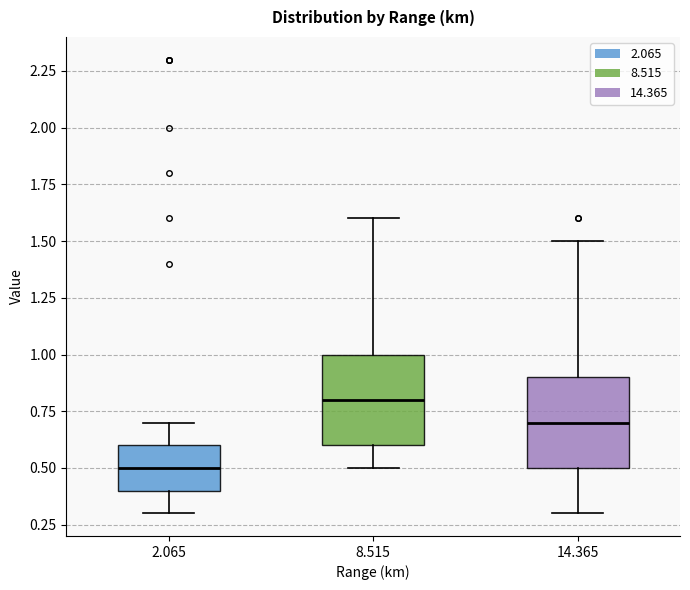

Where does the lower whisker of the box at x = 14.365 end on the y-axis? The values are not printed on the chart, so give them approximately, as read against the axis.

0.3